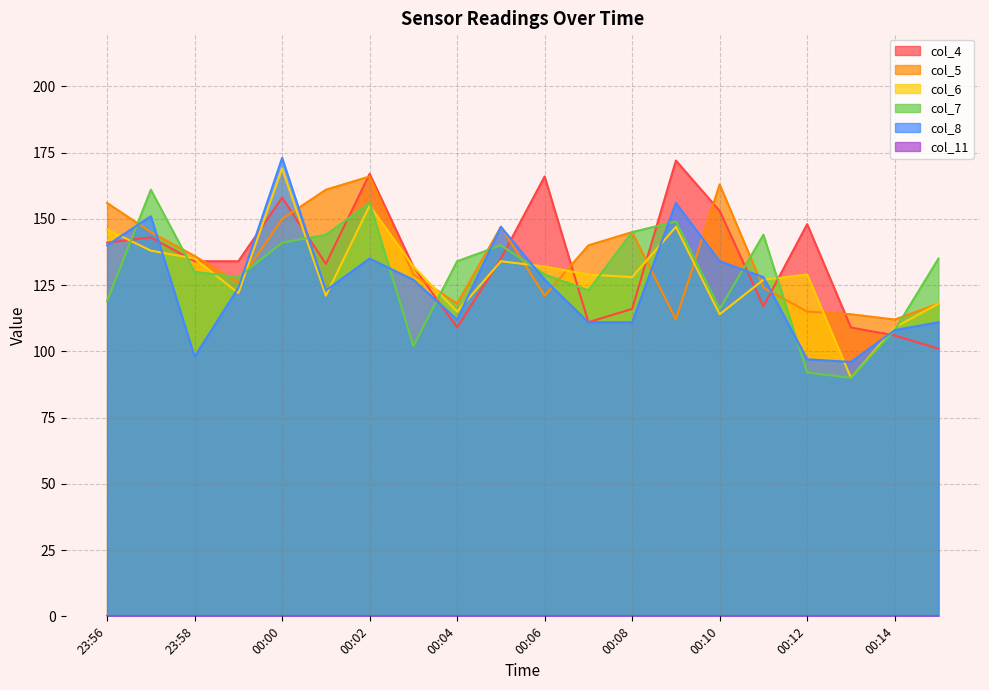

What is the difference between the highest and lowest values at 00:14?

112